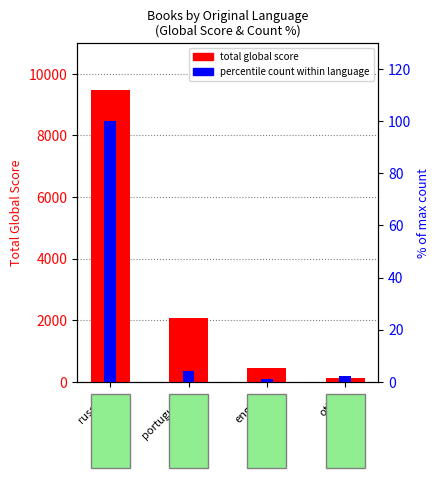

What position from the right is russian?

4